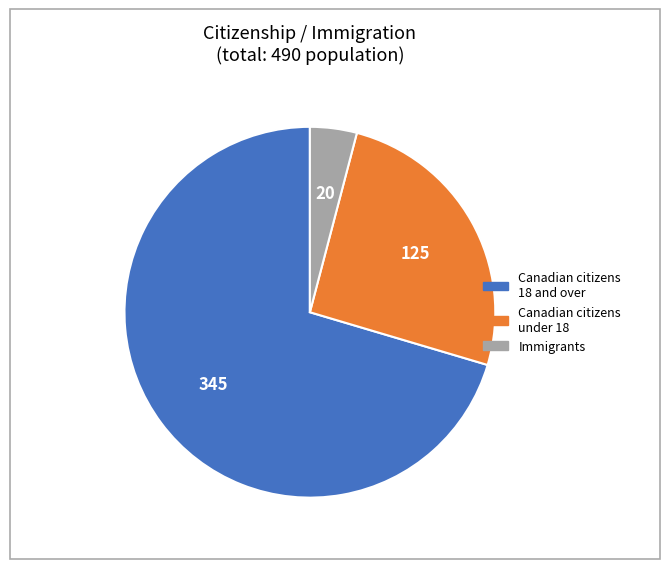

Does any single category account for the majority?

Yes